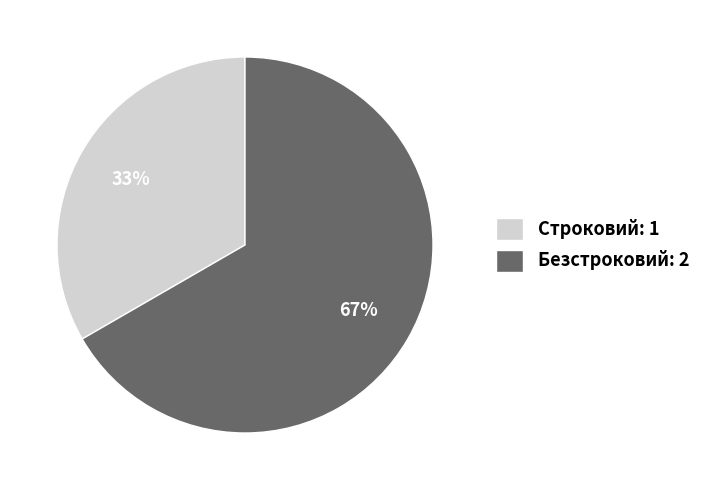

Is there any slice that represents more than half of the pie?

Yes